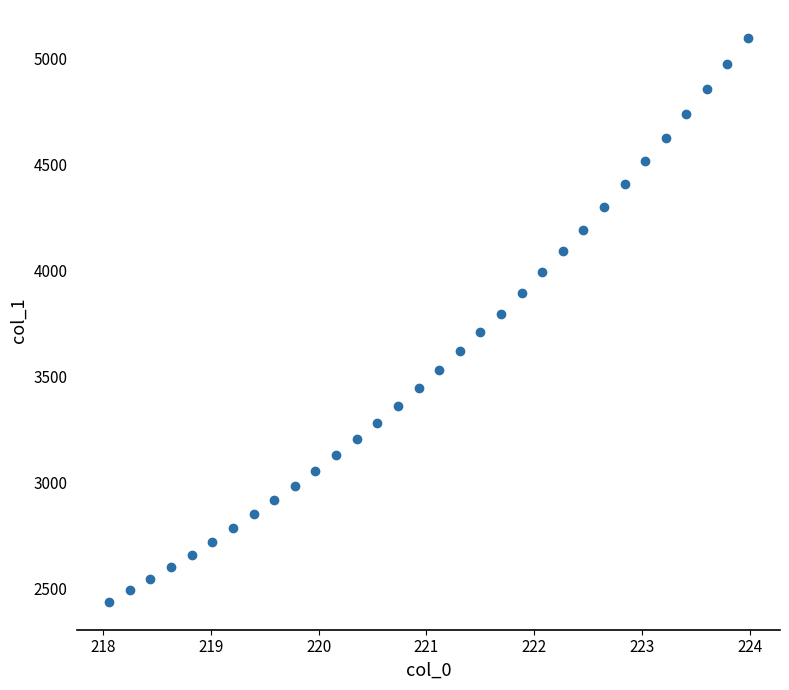

What is the range of X values (max minus min)?

5.9